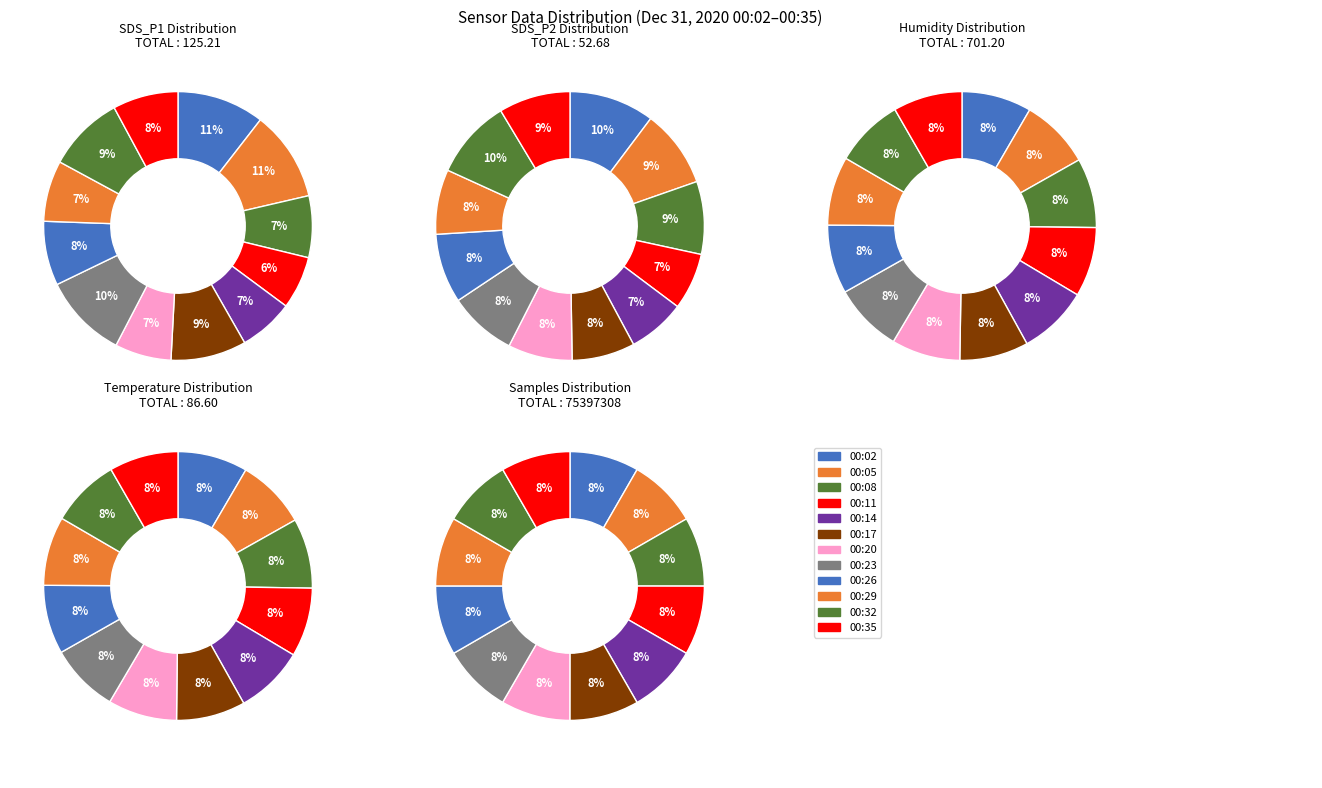

How many slices are in this pie chart?

12